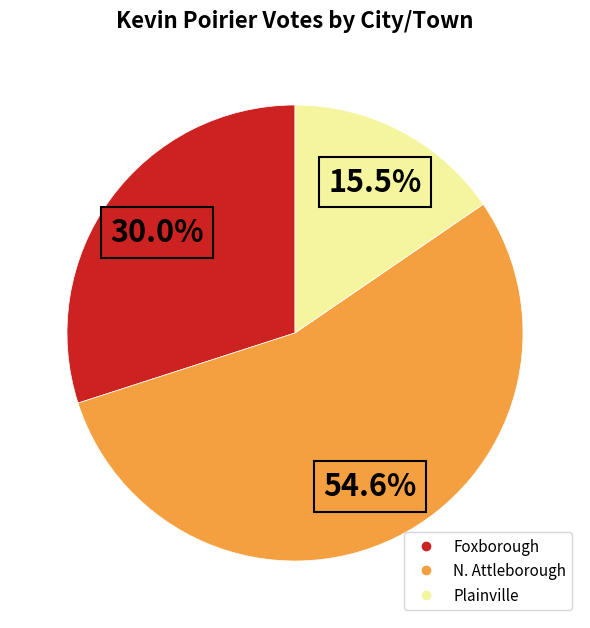

Between Plainville and N. Attleborough, which is larger?

N. Attleborough